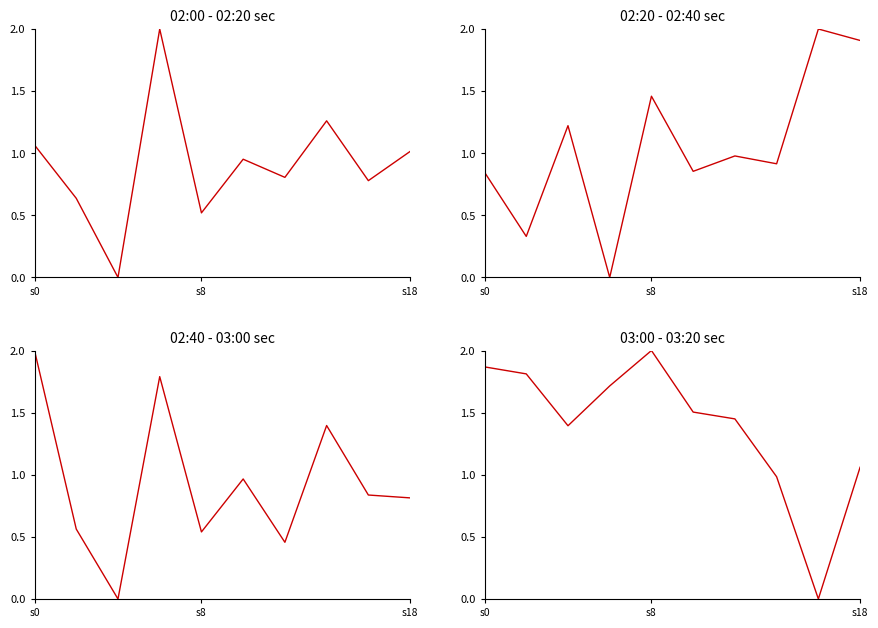

Is the value of 02:00 - 02:20 sec at 7 greater than the value of 02:20 - 02:40 sec at s18?

Yes